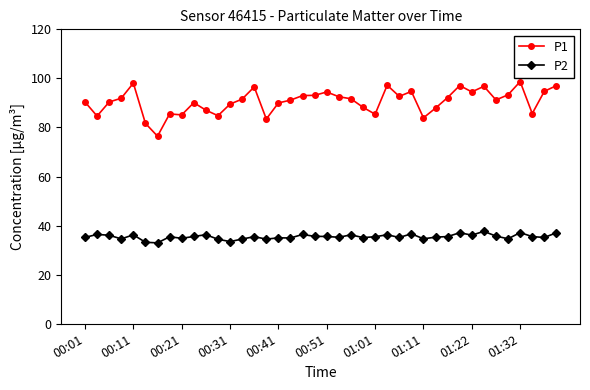

At how many categories does at least one series exceed 79?

39